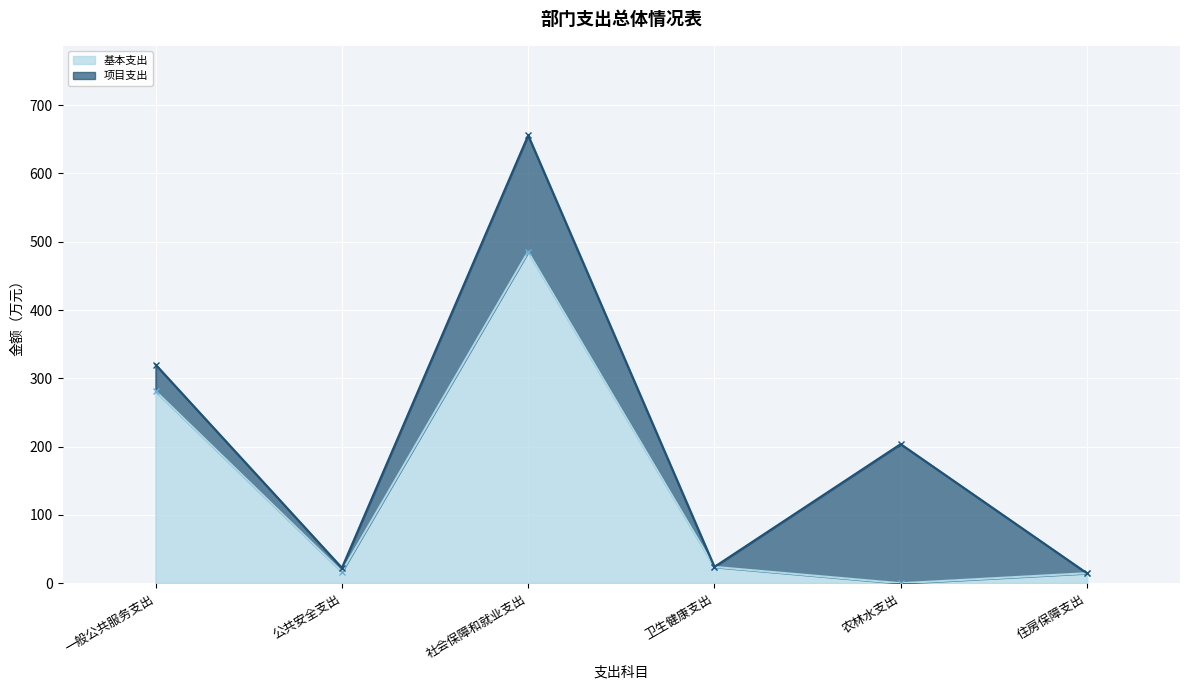

Reading right to left, extract all data points from this chart.

住房保障支出=14.7	农林水支出=0.0	卫生健康支出=23.9	社会保障和就业支出=485.5	公共安全支出=17.0	一般公共服务支出=281.3